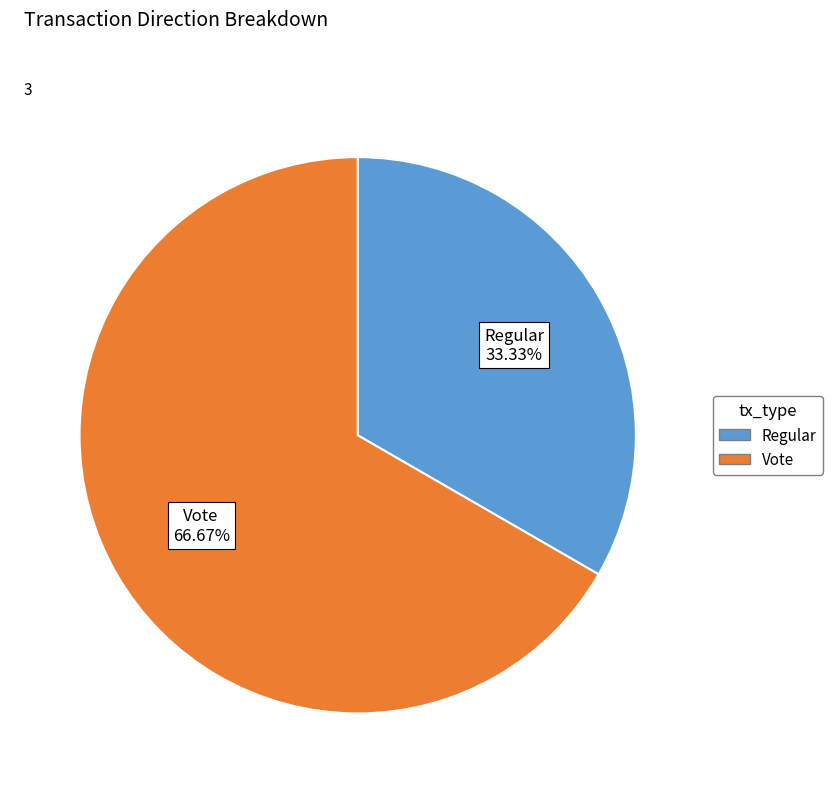

To the nearest percent, what percentage of the pie is Regular?

33%